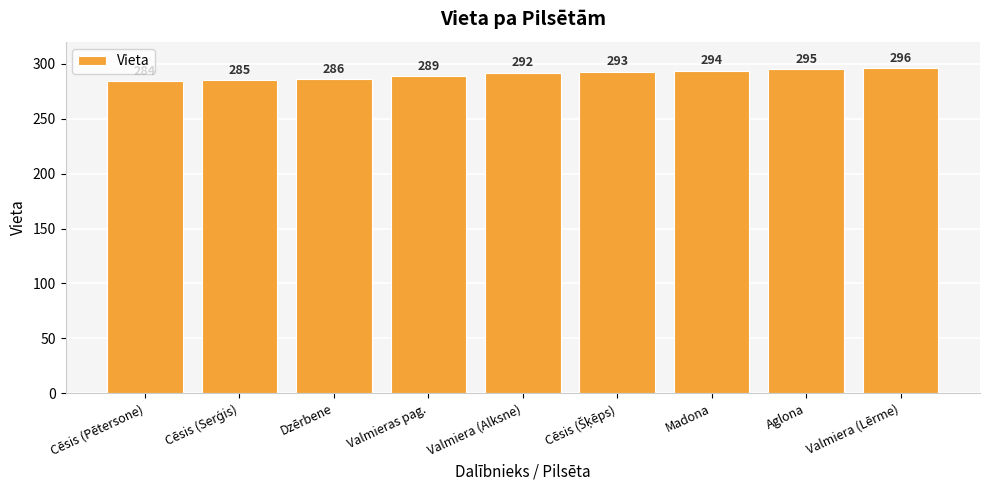

What is the sum of all values?

2614